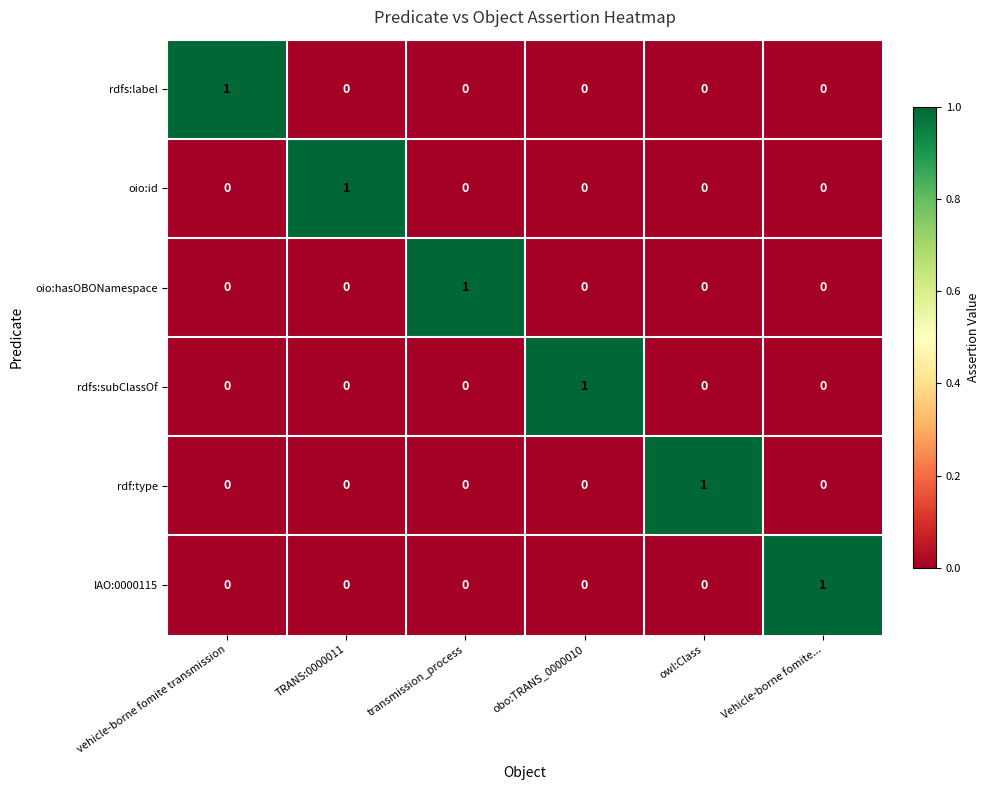

The value of rdfs:label at obo:TRANS_0000010 is 1. True or false?

False